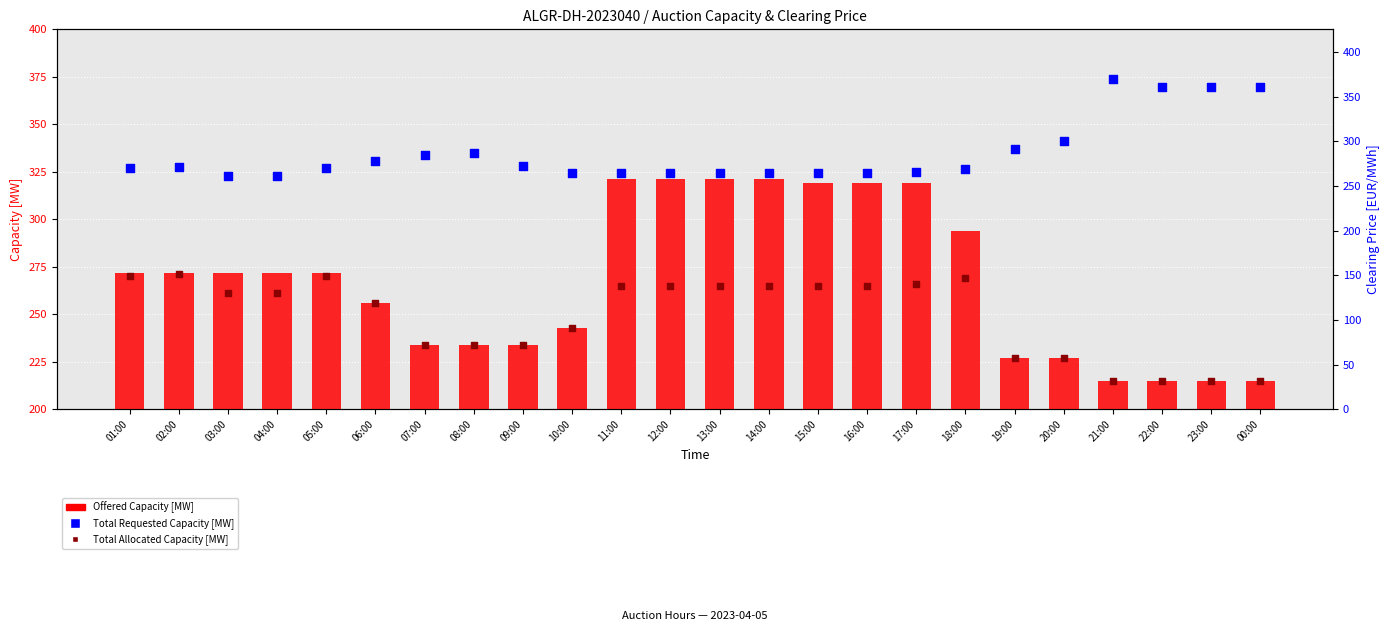

What are all the series names shown in the legend?

Offered Capacity [MW], Total Allocated Capacity [MW], Total Requested Capacity [MW]